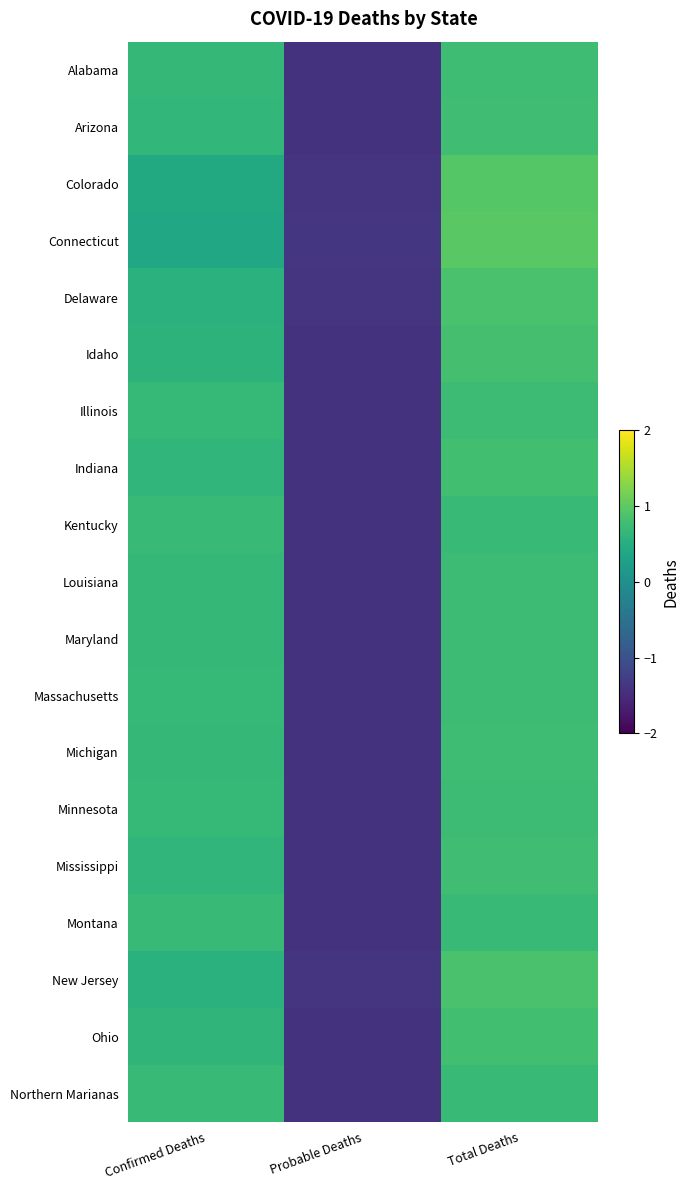

Between Confirmed Deaths and Probable Deaths, which is larger?

Confirmed Deaths